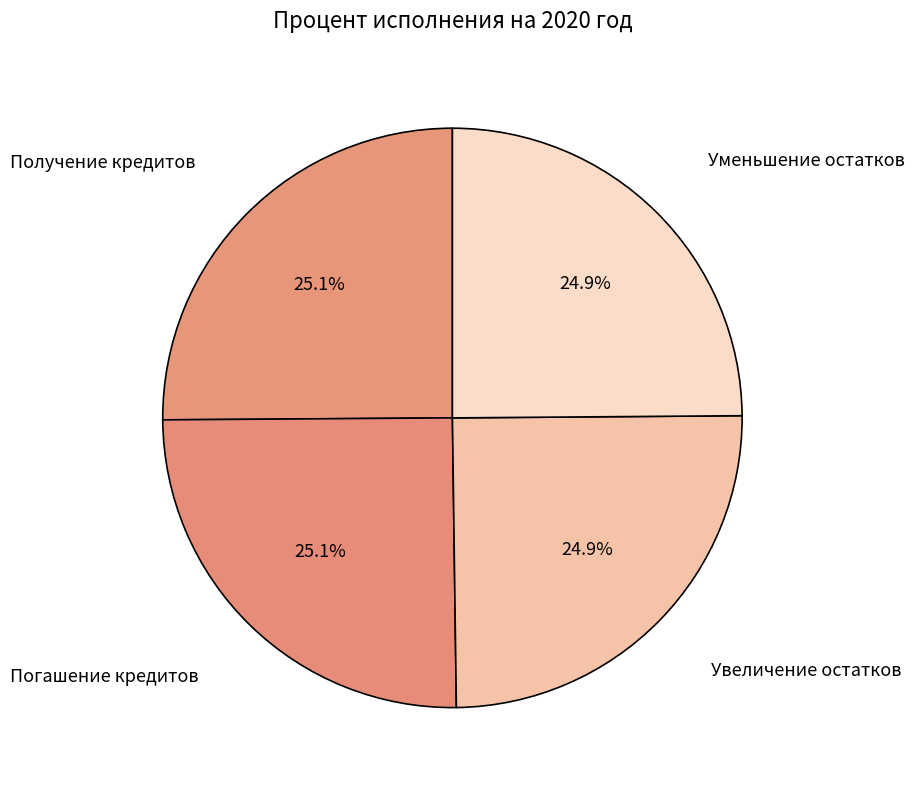

What portion of the pie excludes Увеличение остатков?

75.1%